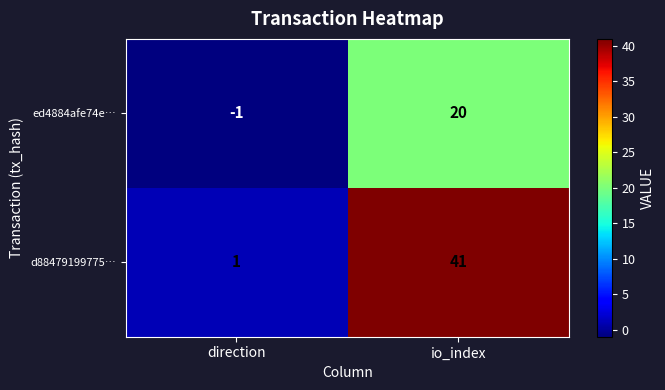

What is the difference between the d88479199775… values at direction and io_index?

40